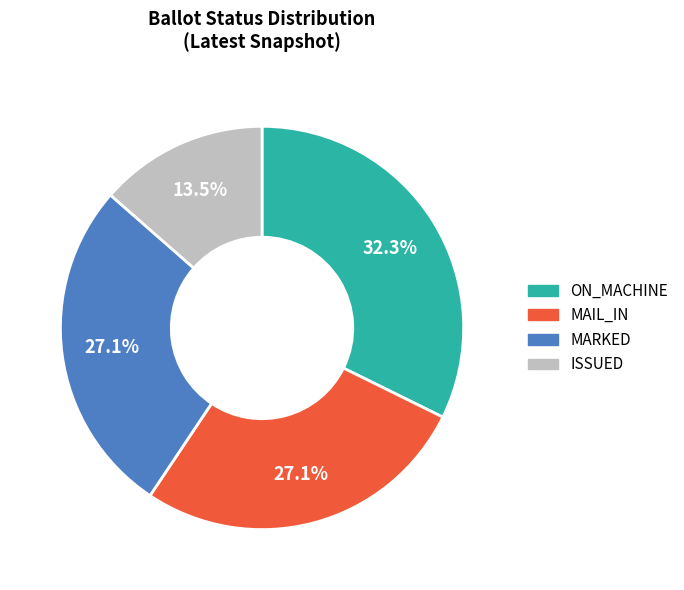

How many slices are in this pie chart?

4